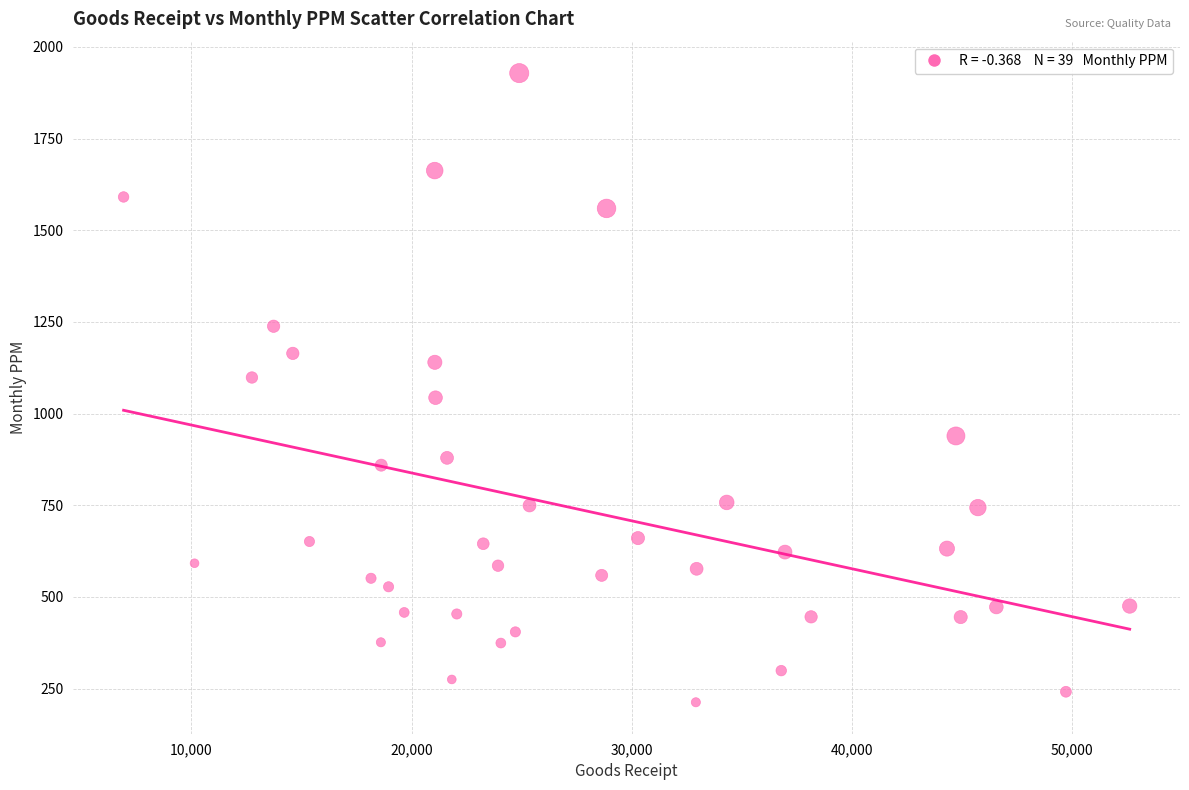

What is the range of X values (max minus min)?

45708.0